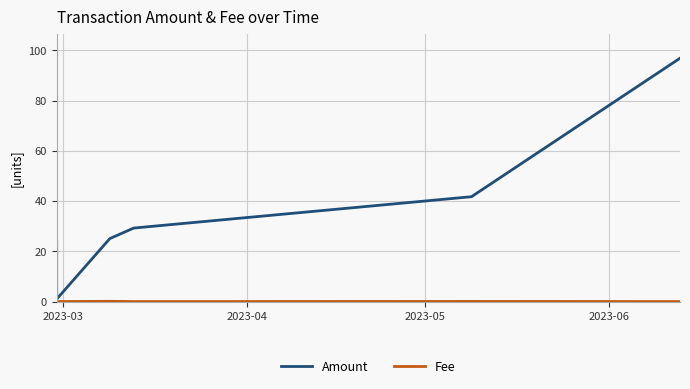

Which series has the largest total across all categories?

Amount